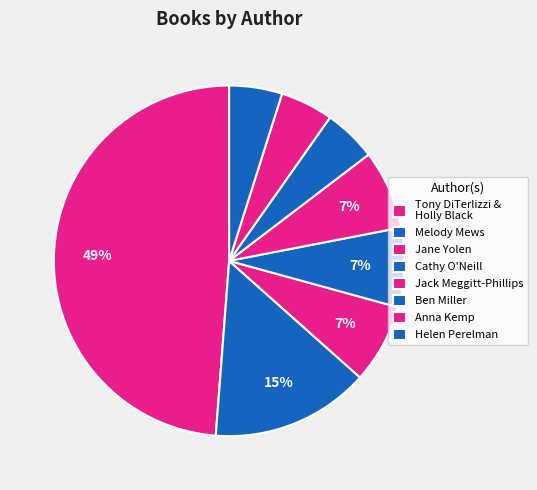

Count the number of slices in the pie.

8